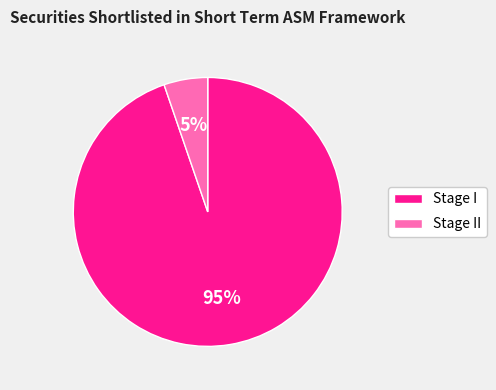

The Stage I slice represents 82% of the pie. True or false?

False